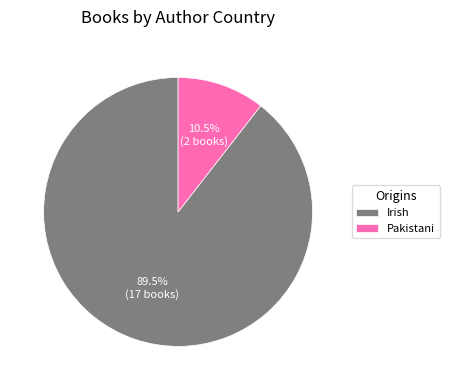

Count the number of slices in the pie.

2